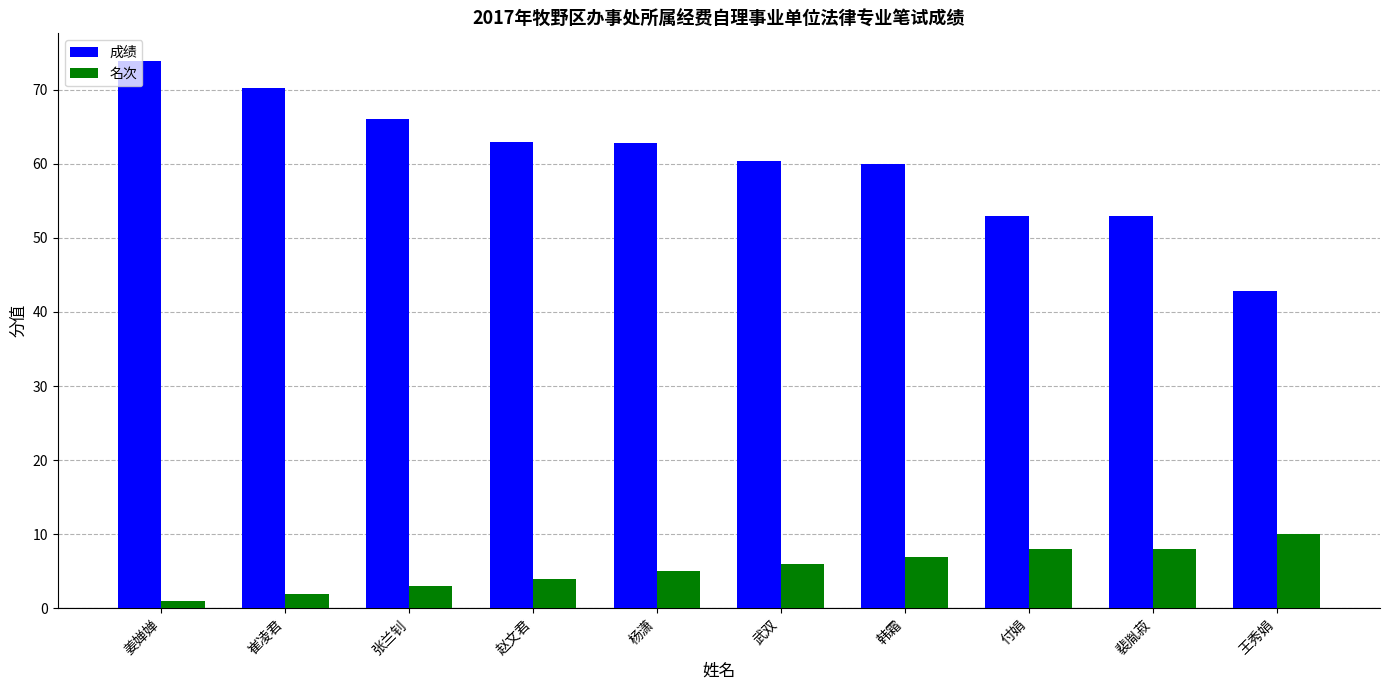

Rank the series by their maximum value, from lowest to highest.

名次, 成绩